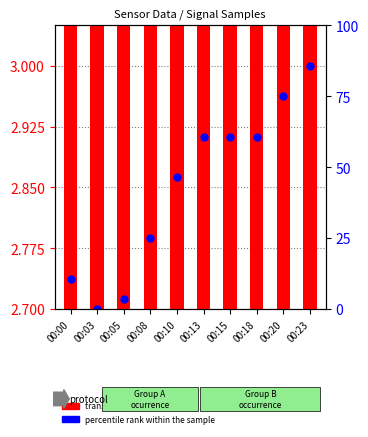

Which series reaches the maximum Y coordinate?

transformed count